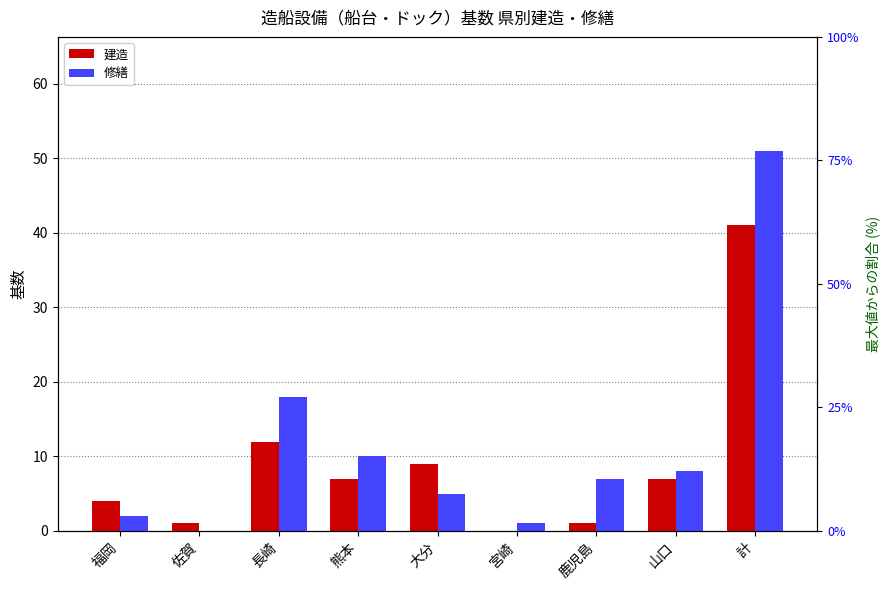

Rank the series by their average value, from highest to lowest.

修繕, 建造